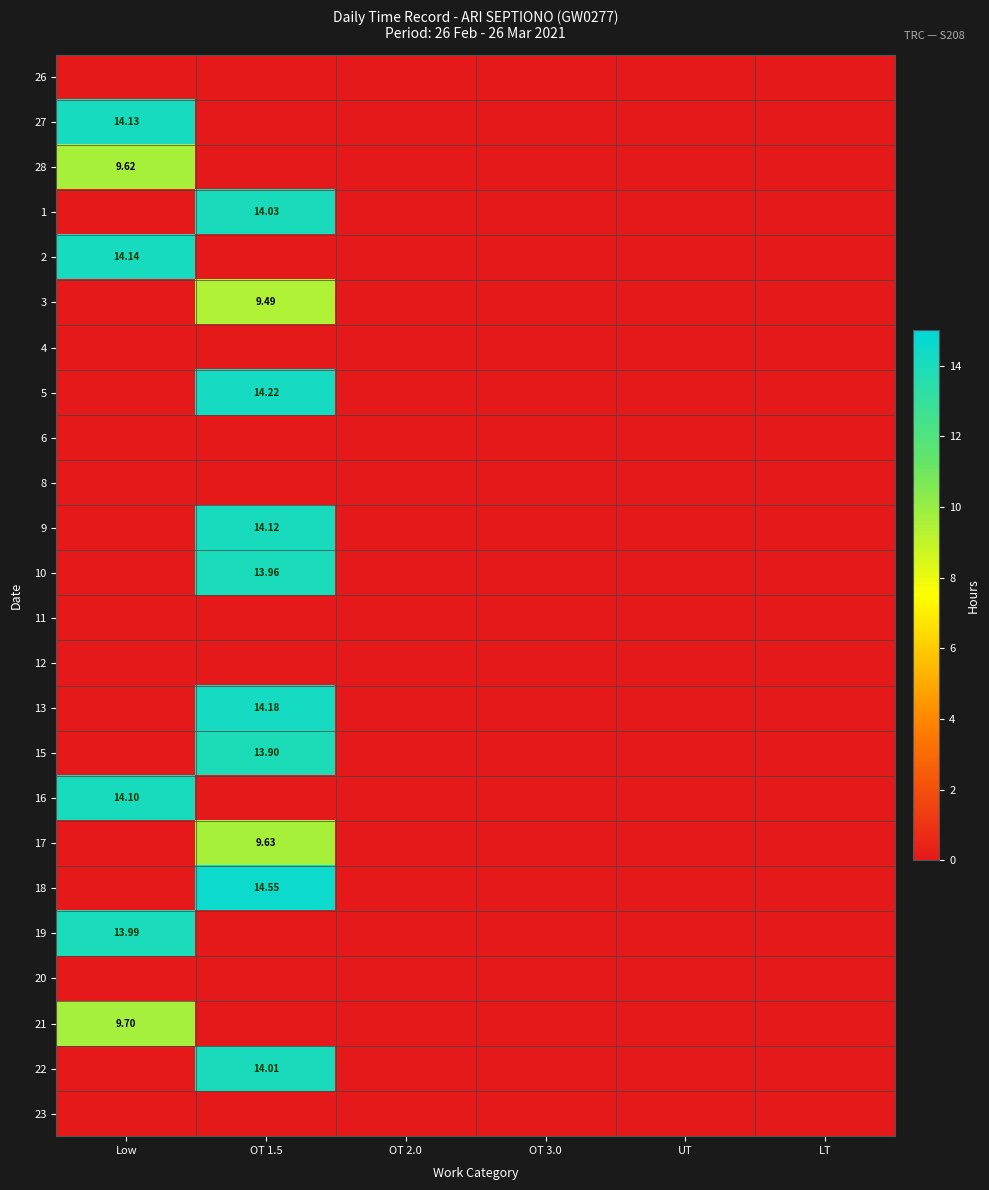

Which category has the lowest value across all series?

Low